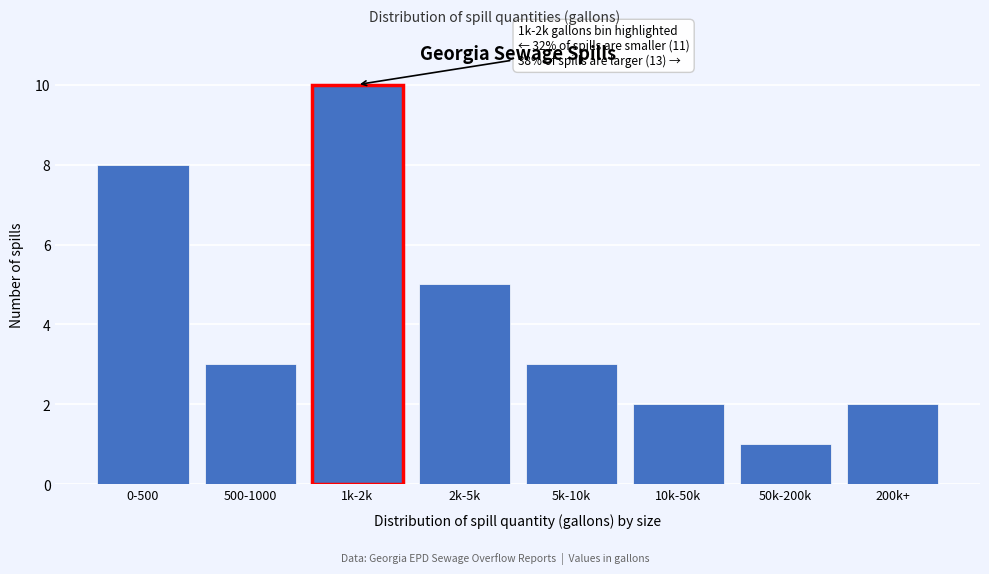

Reading right to left, what are all the values shown in this chart?

2	1	2	3	5	10	3	8